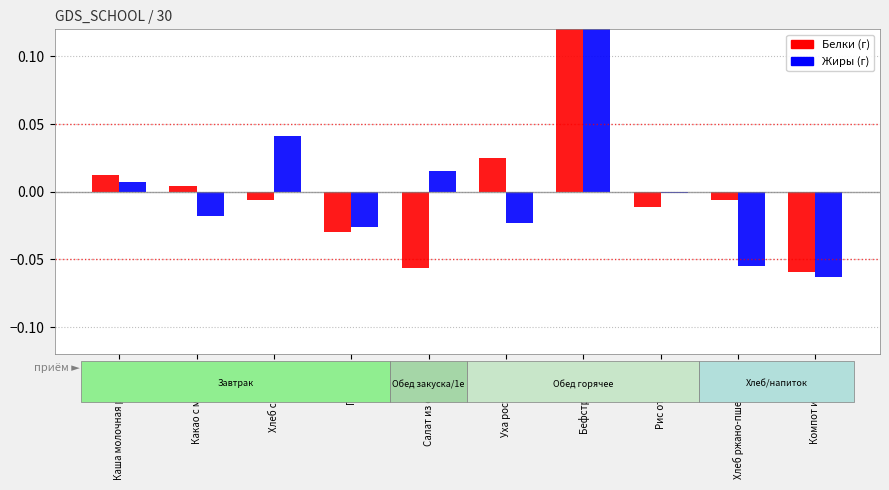

The Жиры series shows -0.0 at Рис отварной. True or false?

True